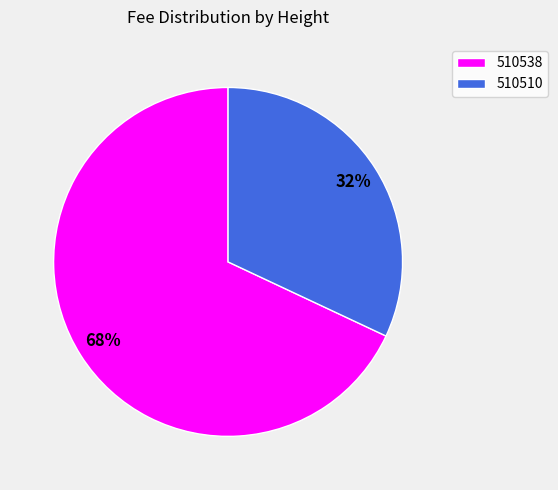

To the nearest percent, what portion does 510538 represent?

68%